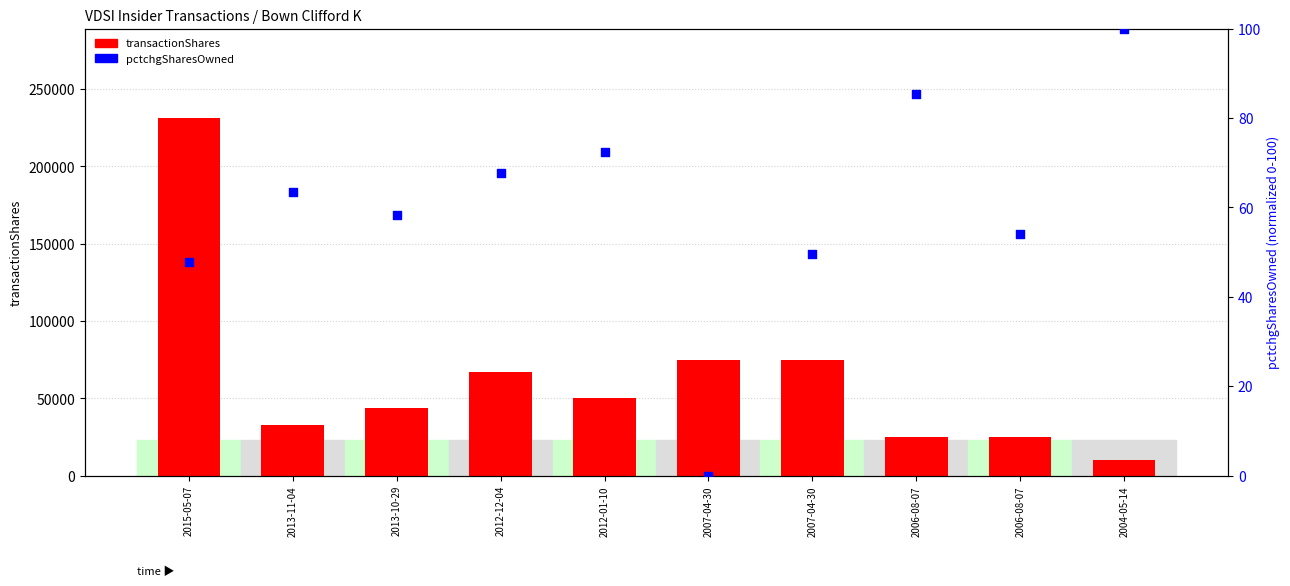

At how many categories does at least one series exceed 131296?

1